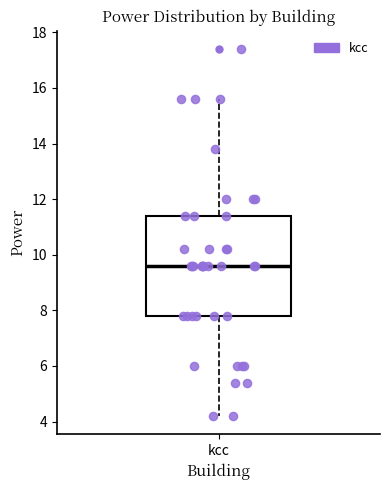

Where does the lower whisker of the box for kcc end on the y-axis? The values are not printed on the chart, so give them approximately, as read against the axis.

4.2